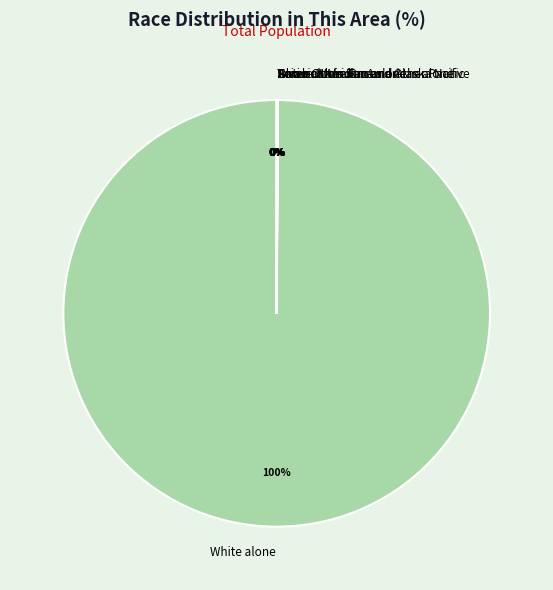

Which slice is the largest?

White alone